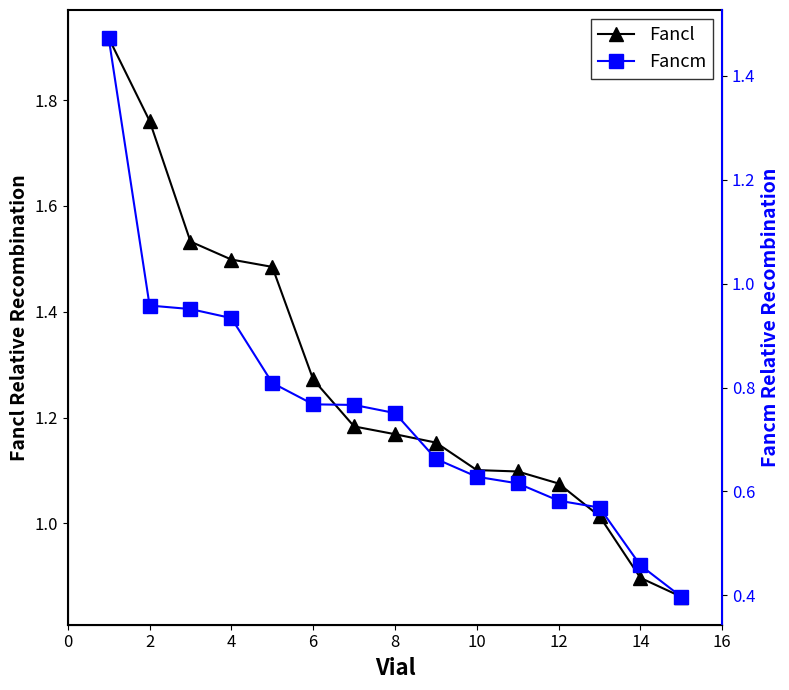

Is it true that Fancl equals 0.4 at 12?

False